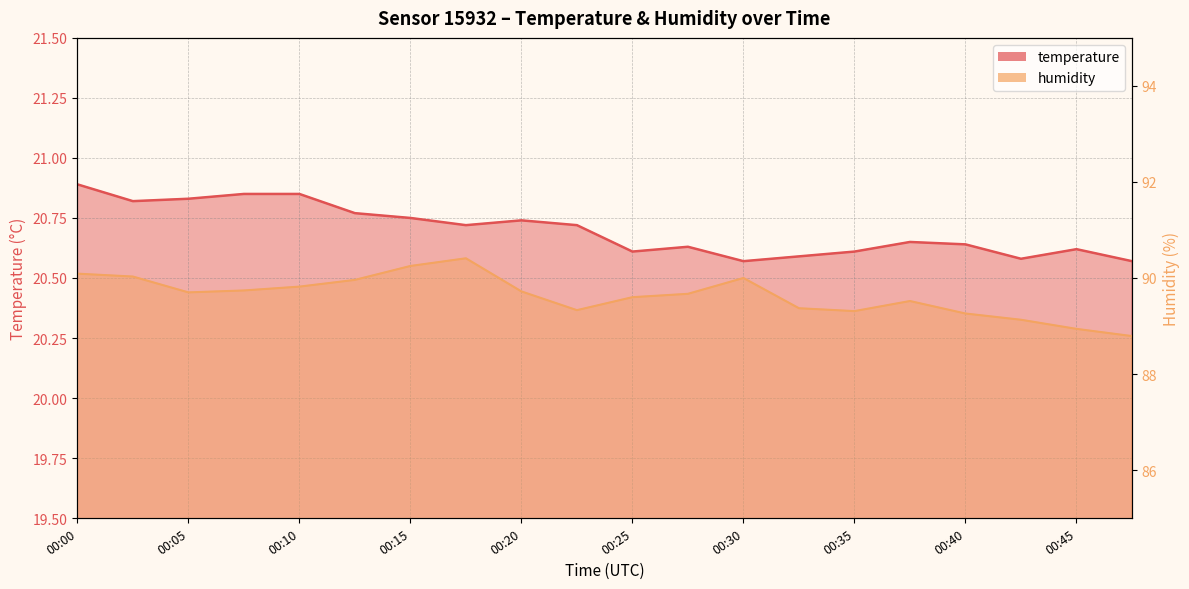

True or false: humidity and temperature intersect in this chart.

False